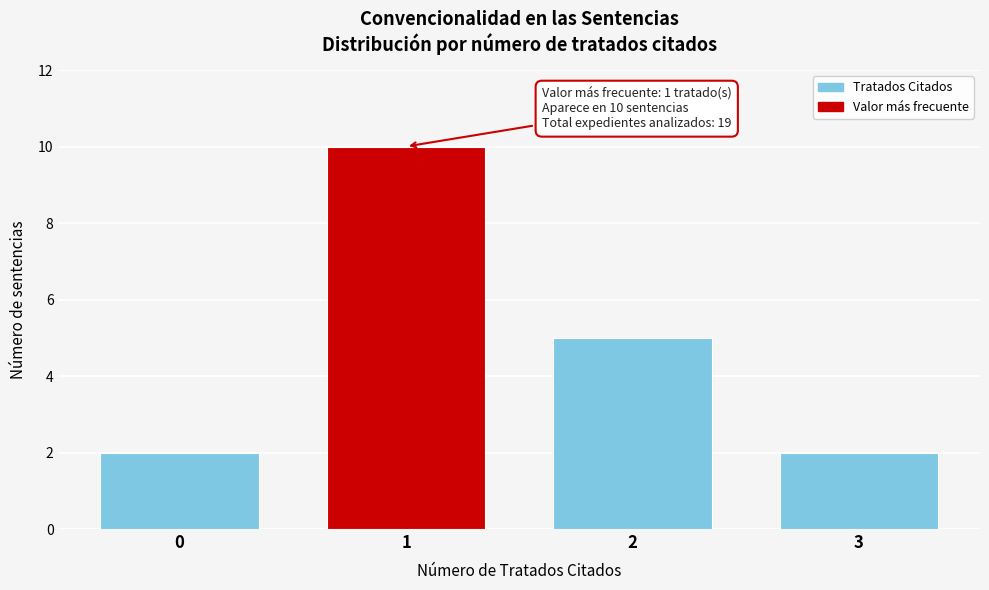

Reading left to right, transcribe all the data shown in this chart.

0=2	1=10	2=5	3=2